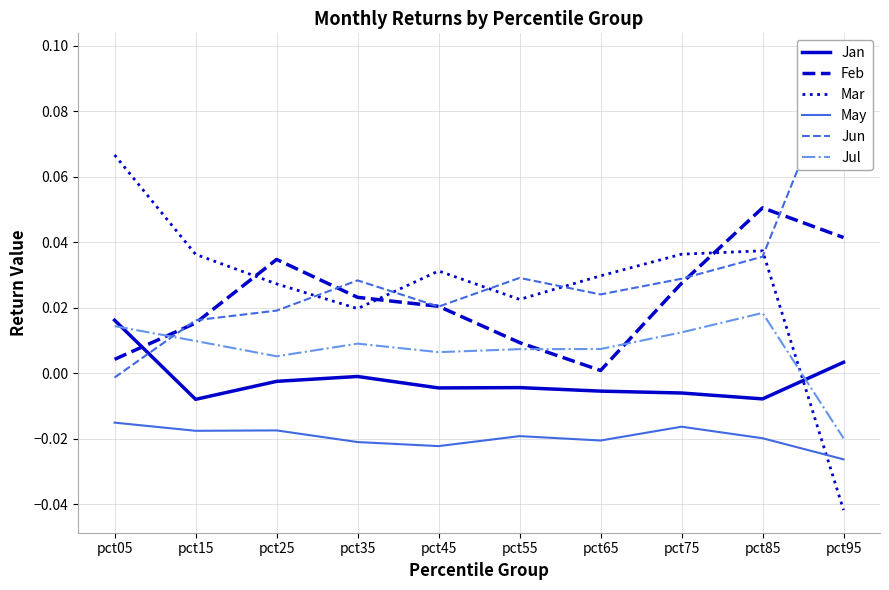

At how many categories does at least one series exceed 0?

10